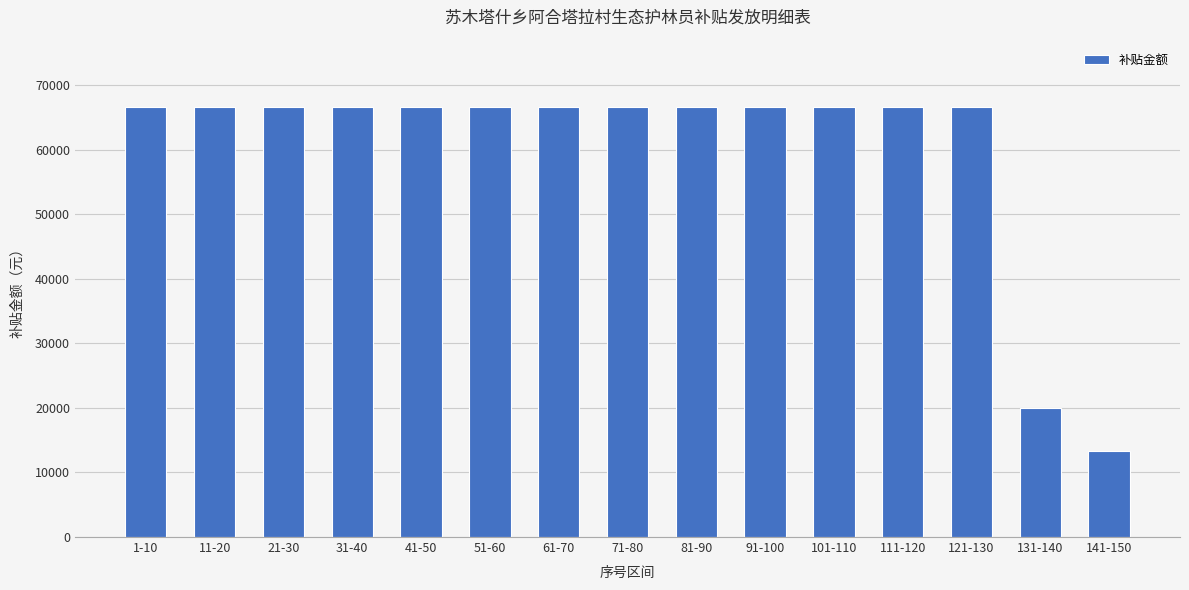

How many series are shown in this chart?

1